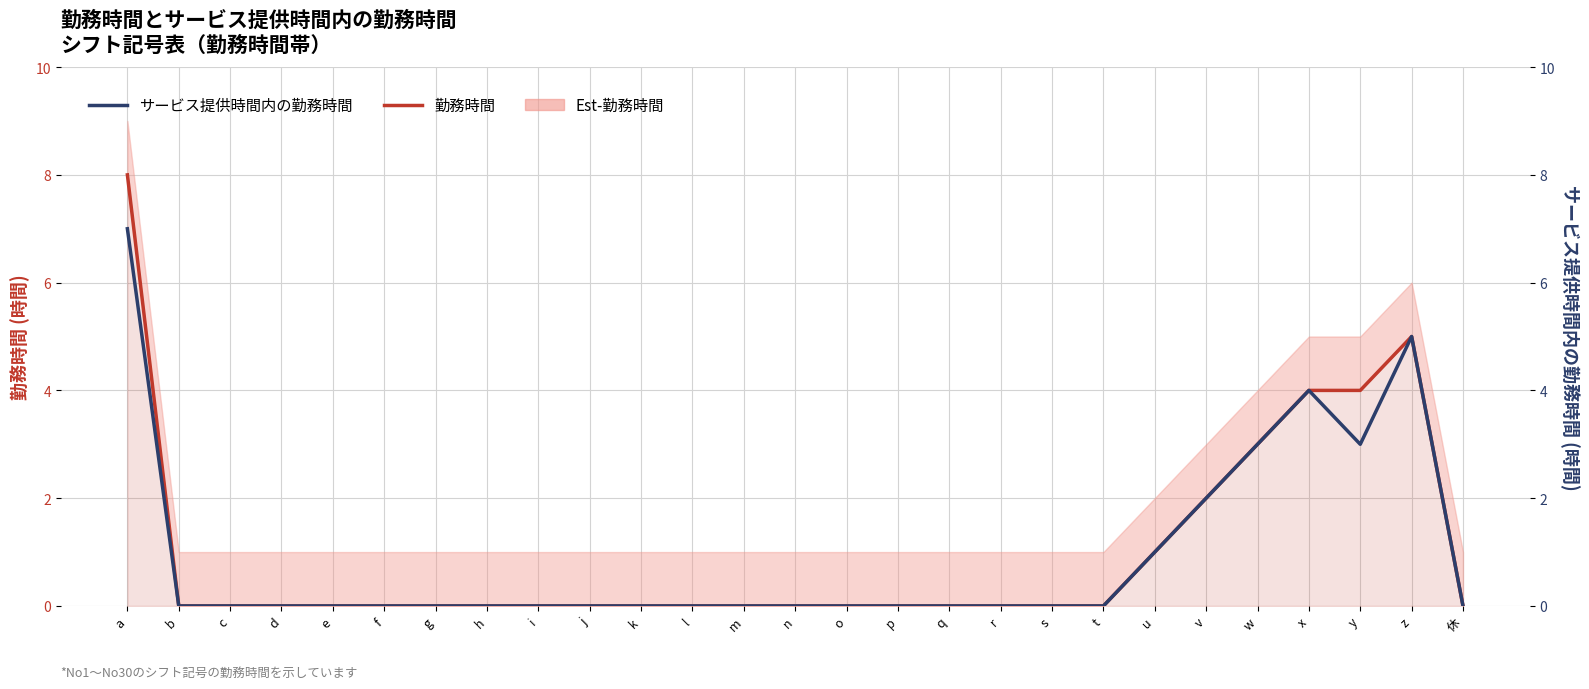

True or false: サービス提供時間内の勤務時間 and 勤務時間 intersect in this chart.

False